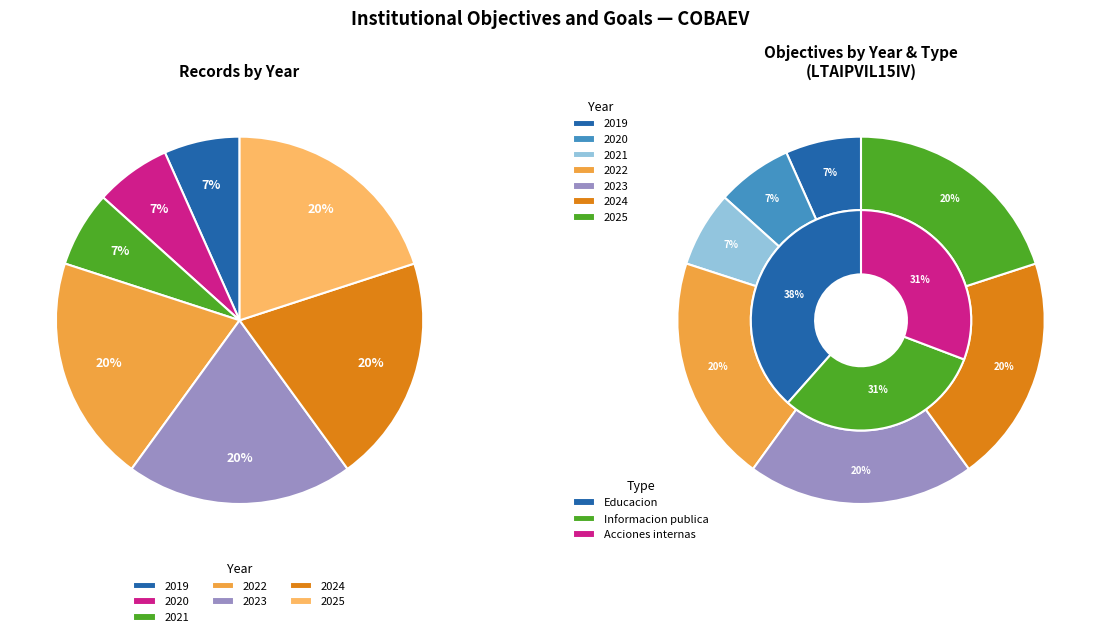

Which slice is the smallest?

2019